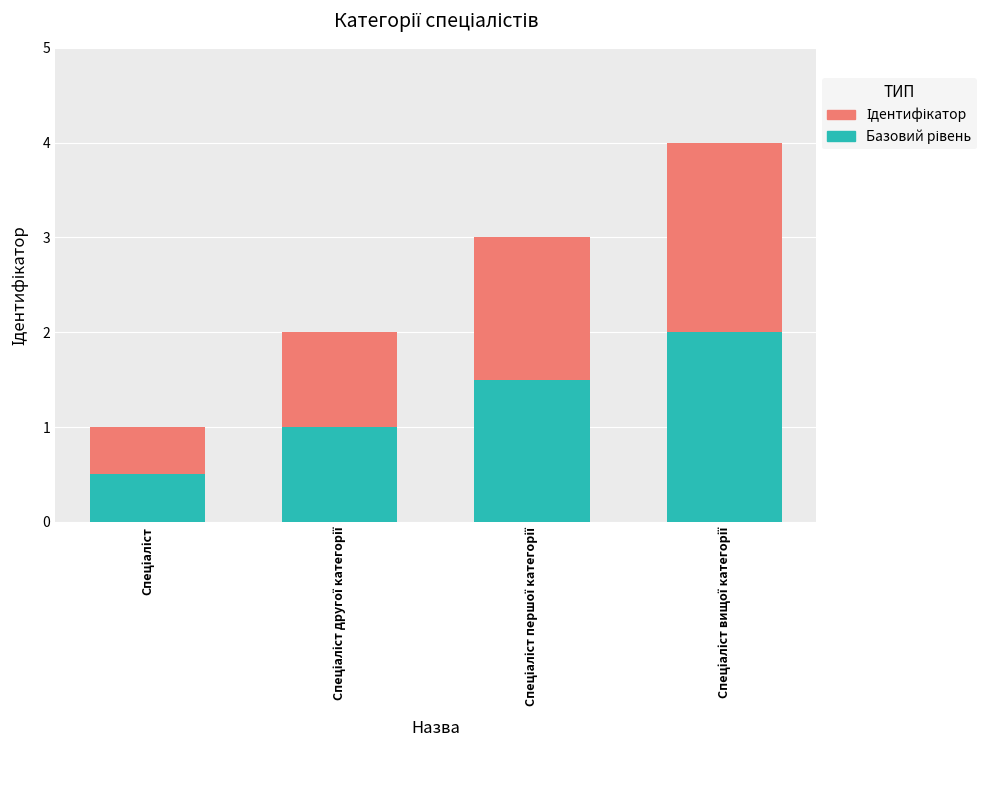

How many bars are there in total?

4